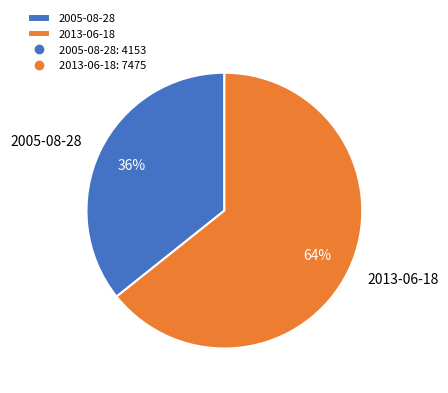

What is the largest slice in the pie chart?

2013-06-18